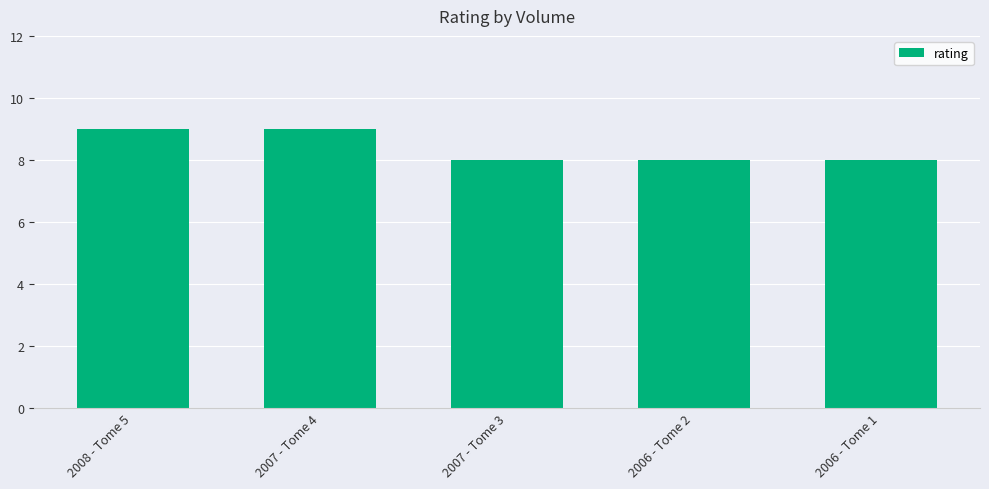

How many distinct data groups are displayed?

1